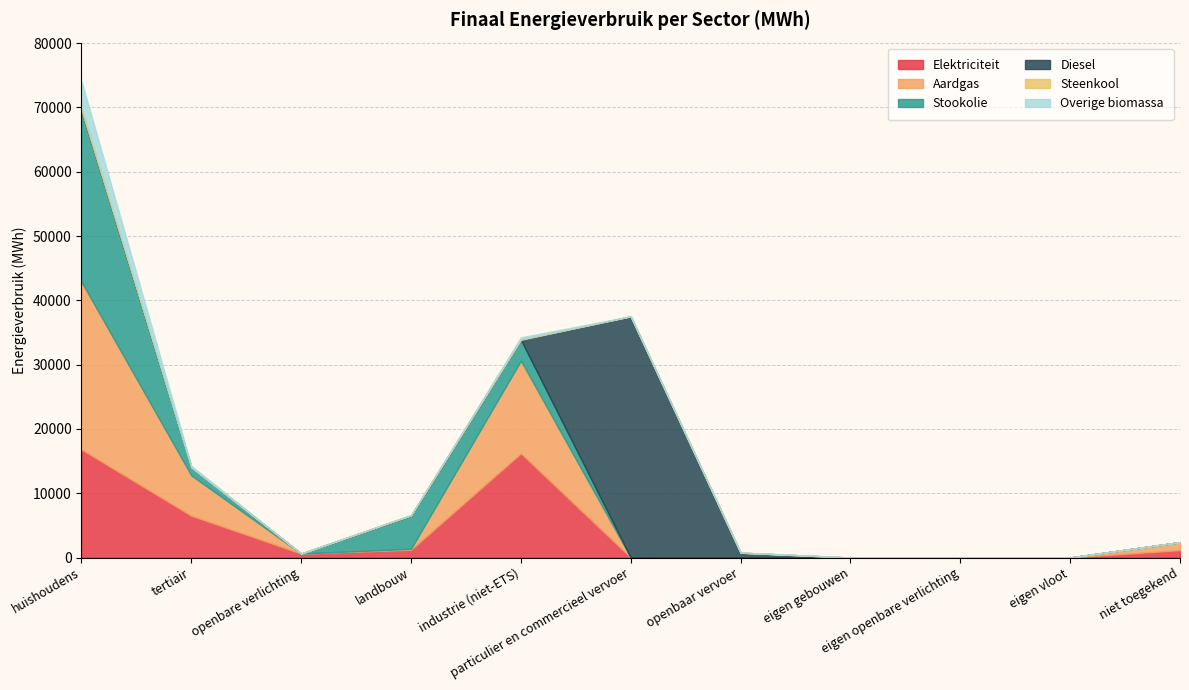

What is the maximum value for Elektriciteit?

16811.9